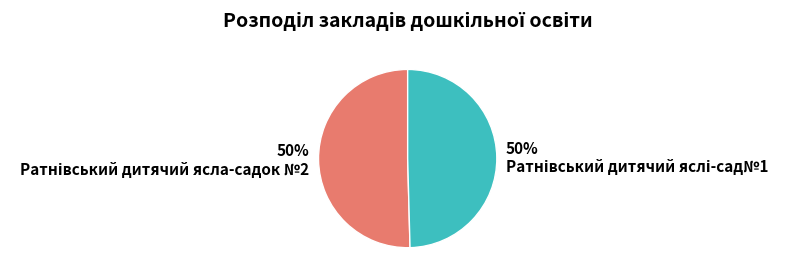

To the nearest percent, what is the average slice percentage?

50%